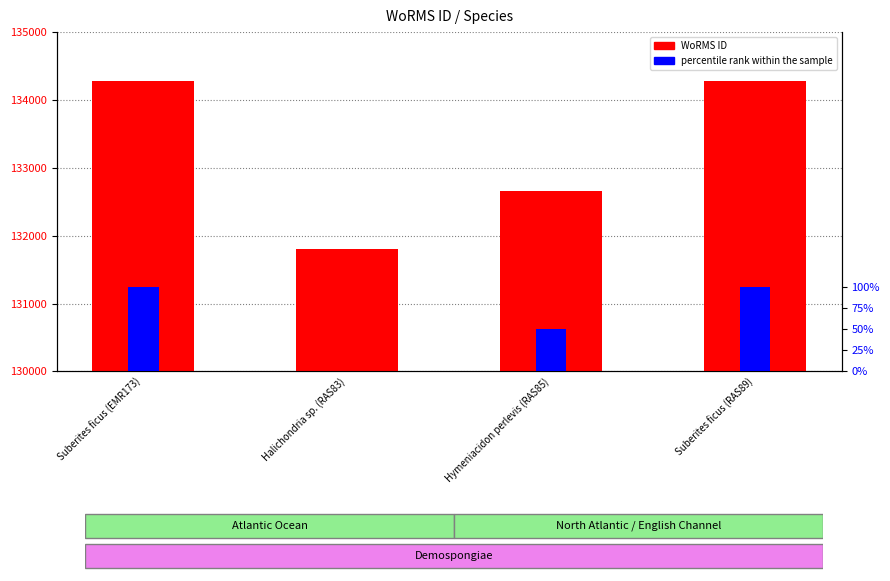

How many data points in percentile rank within the sample are less than 100?

2